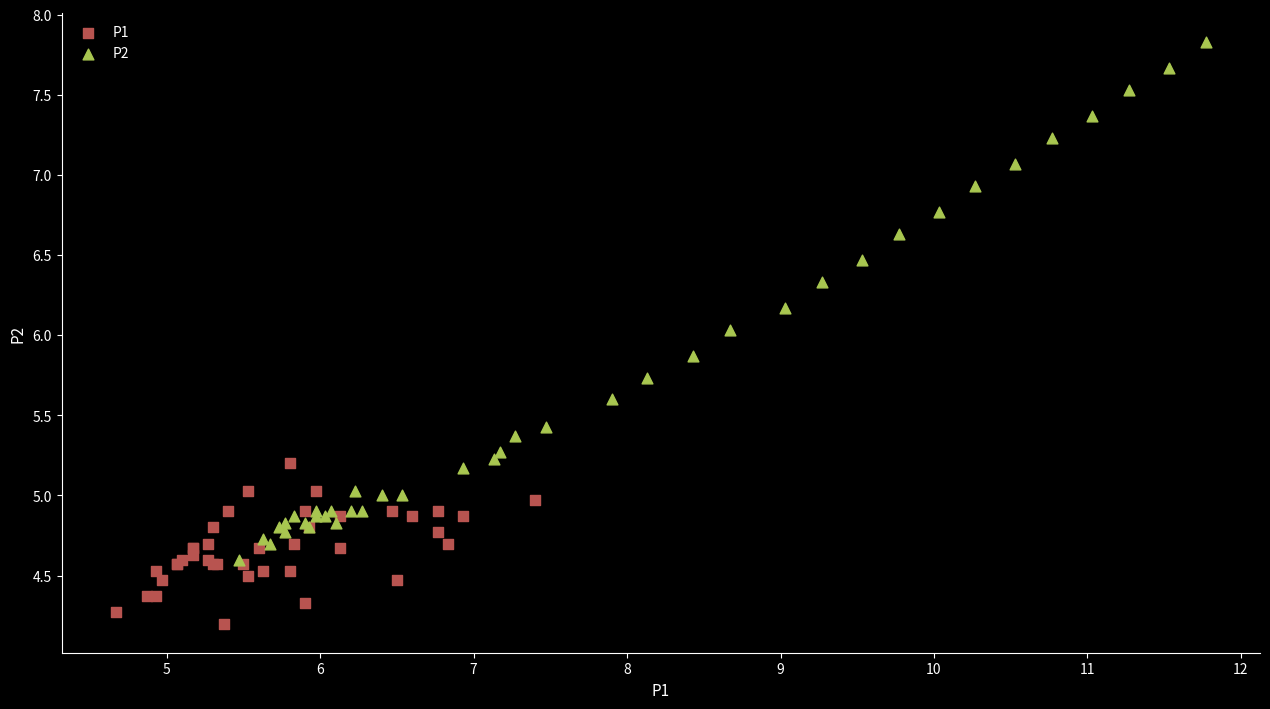

Which series reaches the maximum Y coordinate?

P2